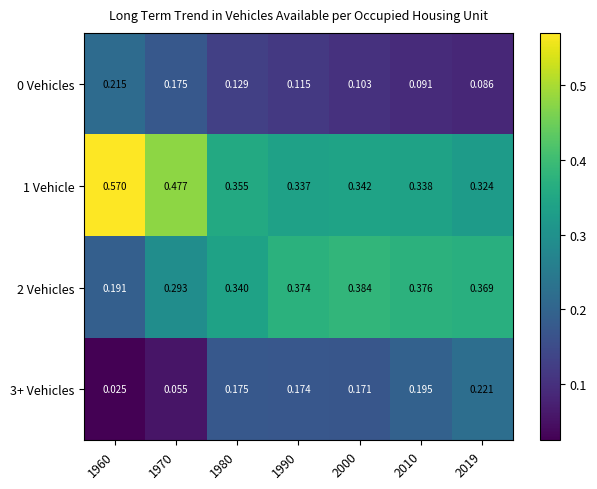

How many categories are shown in the chart?

7